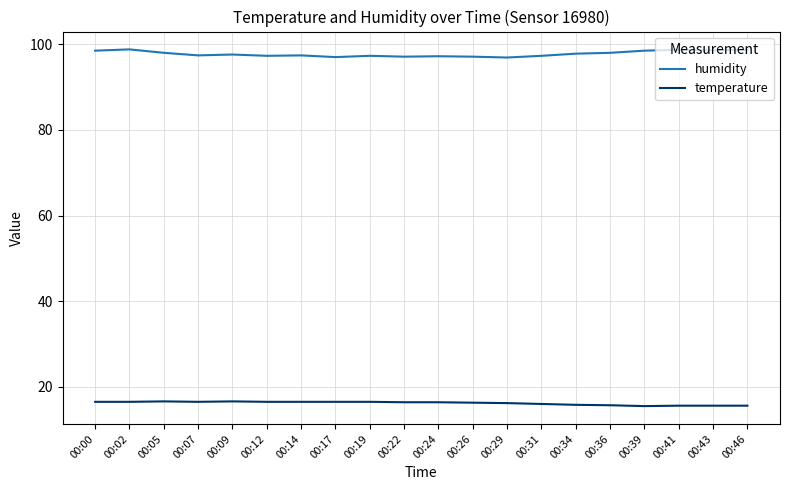

True or false: temperature and humidity intersect in this chart.

False